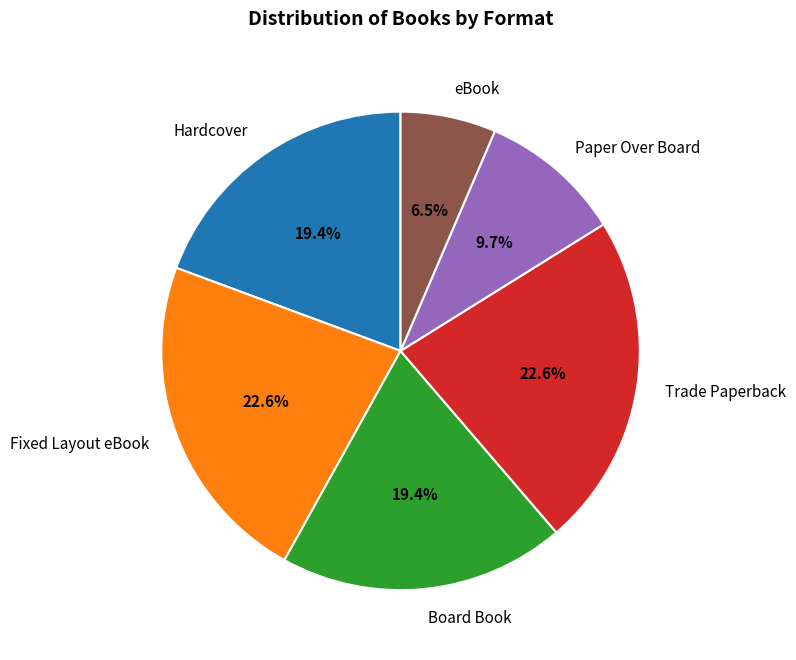

What is the ratio of the value at Paper Over Board to the value at eBook?

1.5